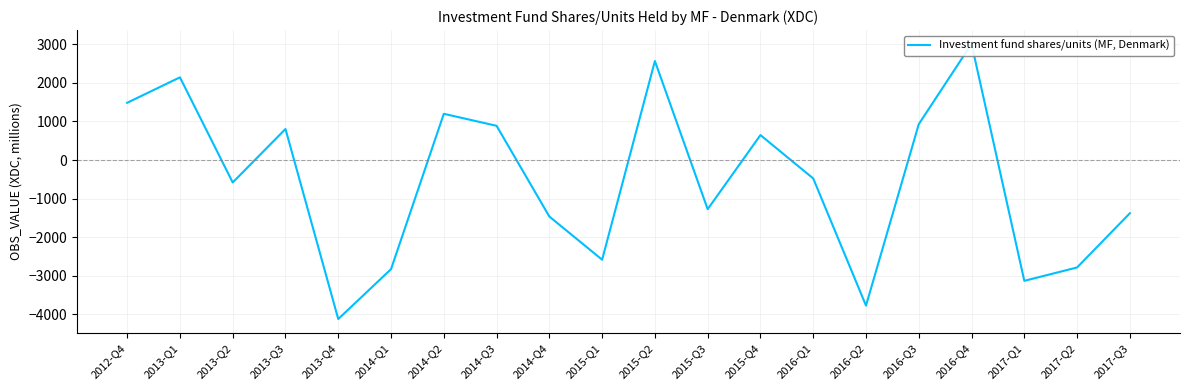

What is the label of the 16th point from the right?

2013-Q4